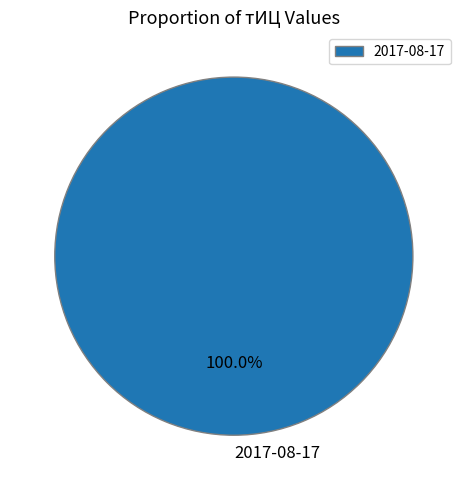

How many slices are in this pie chart?

1